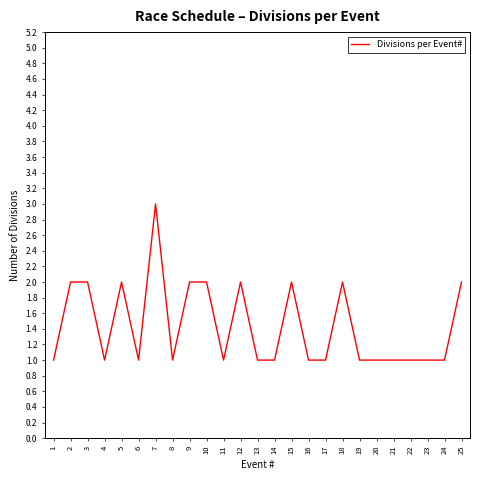

Reading right to left, extract all data points from this chart.

2	1	1	1	1	1	1	2	1	1	2	1	1	2	1	2	2	1	3	1	2	1	2	2	1